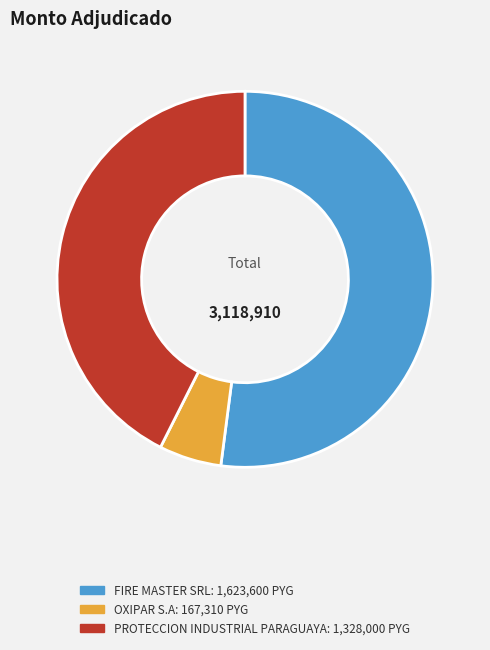

Is there any slice that represents more than half of the pie?

Yes